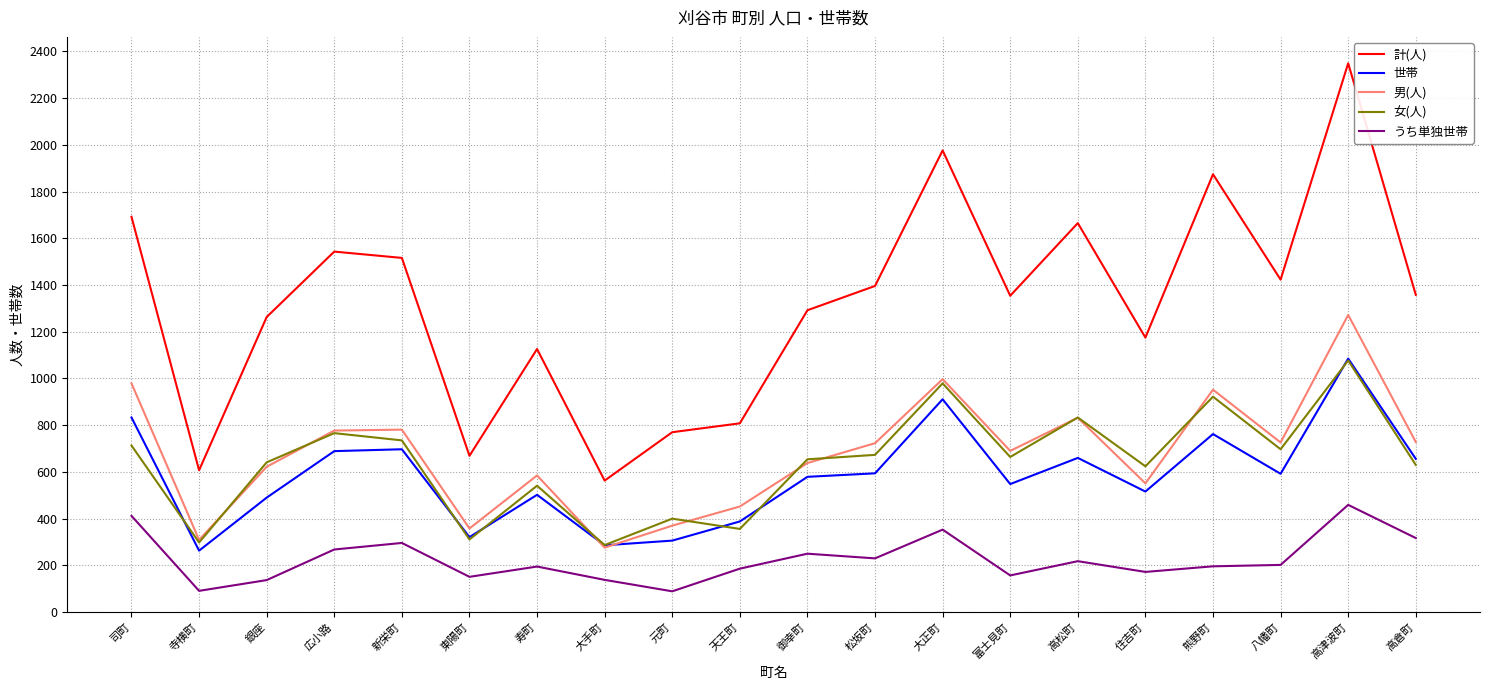

True or false: 計(人) and 女(人) cross at least once.

False